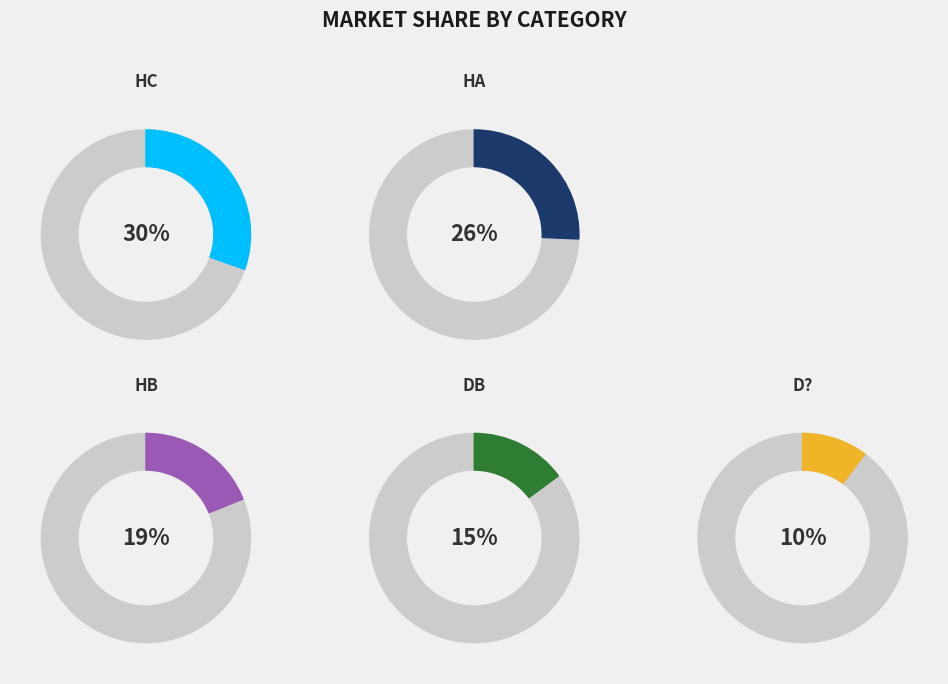

To the nearest percent, what is the difference between the HB and HA slice percentages?

7%